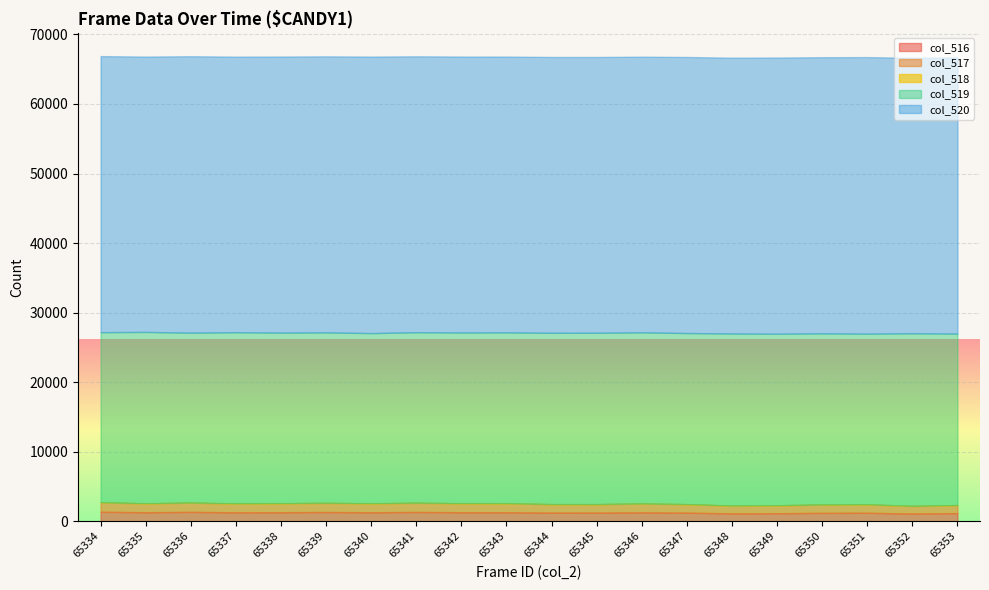

How many lines are shown in the chart?

5